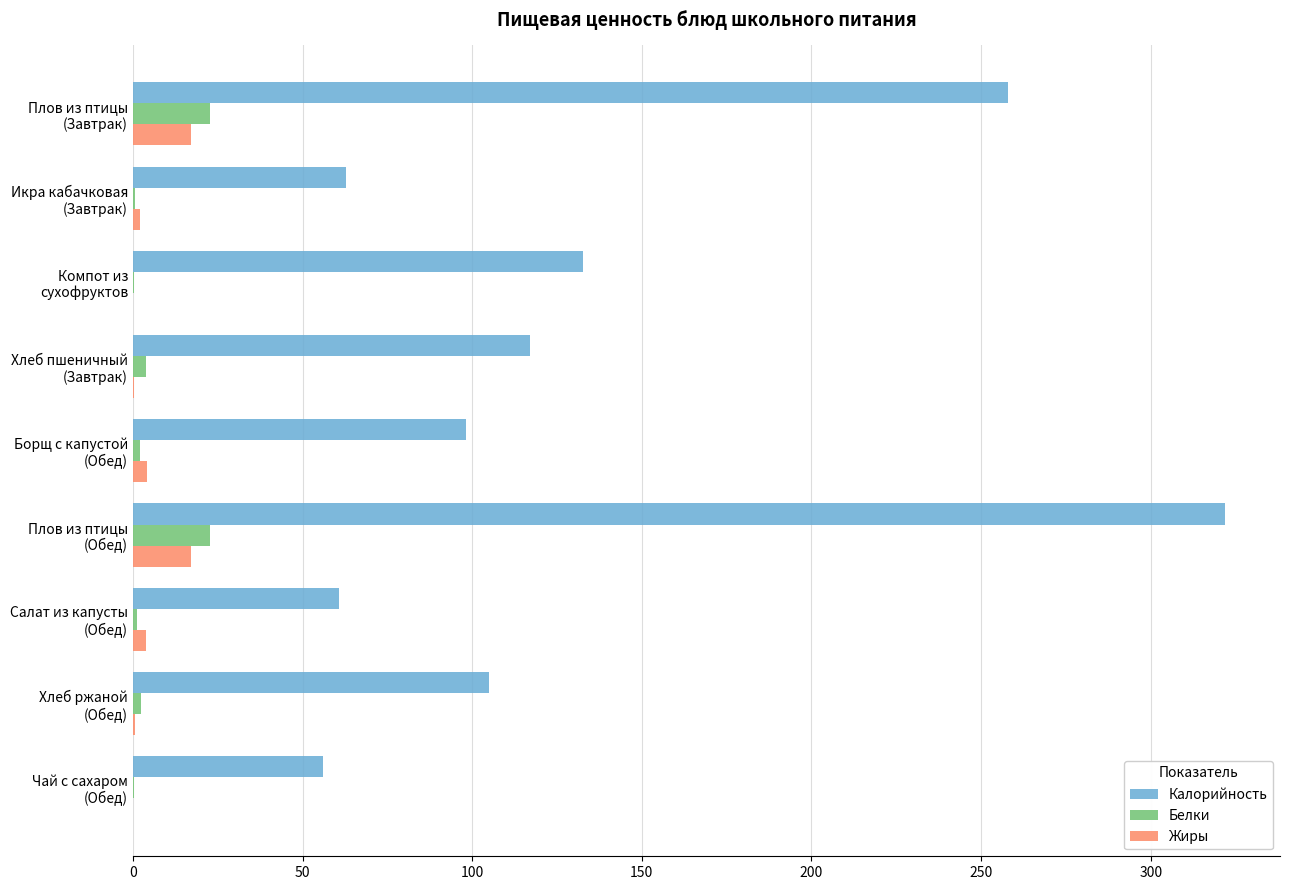

Count the number of categories in the chart.

9